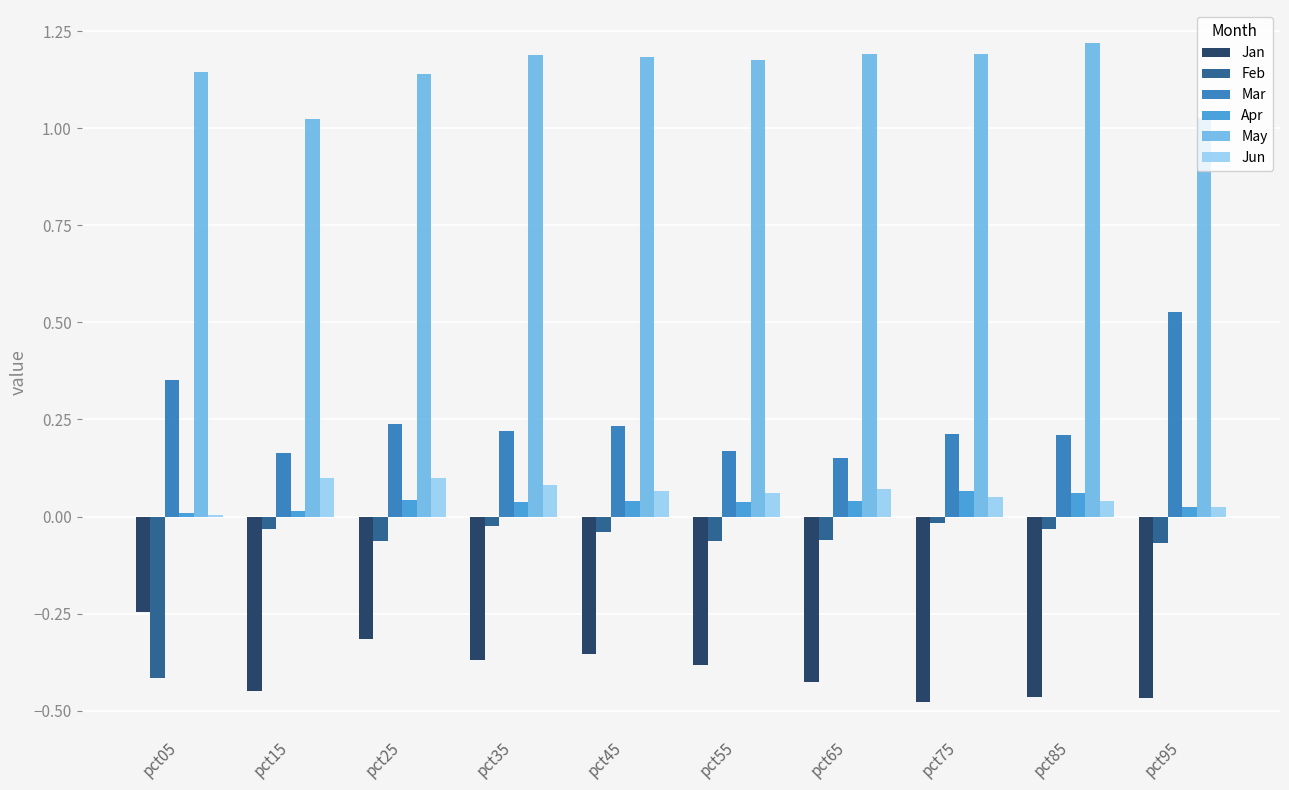

The value of Jan at pct05 is -0.1. True or false?

False